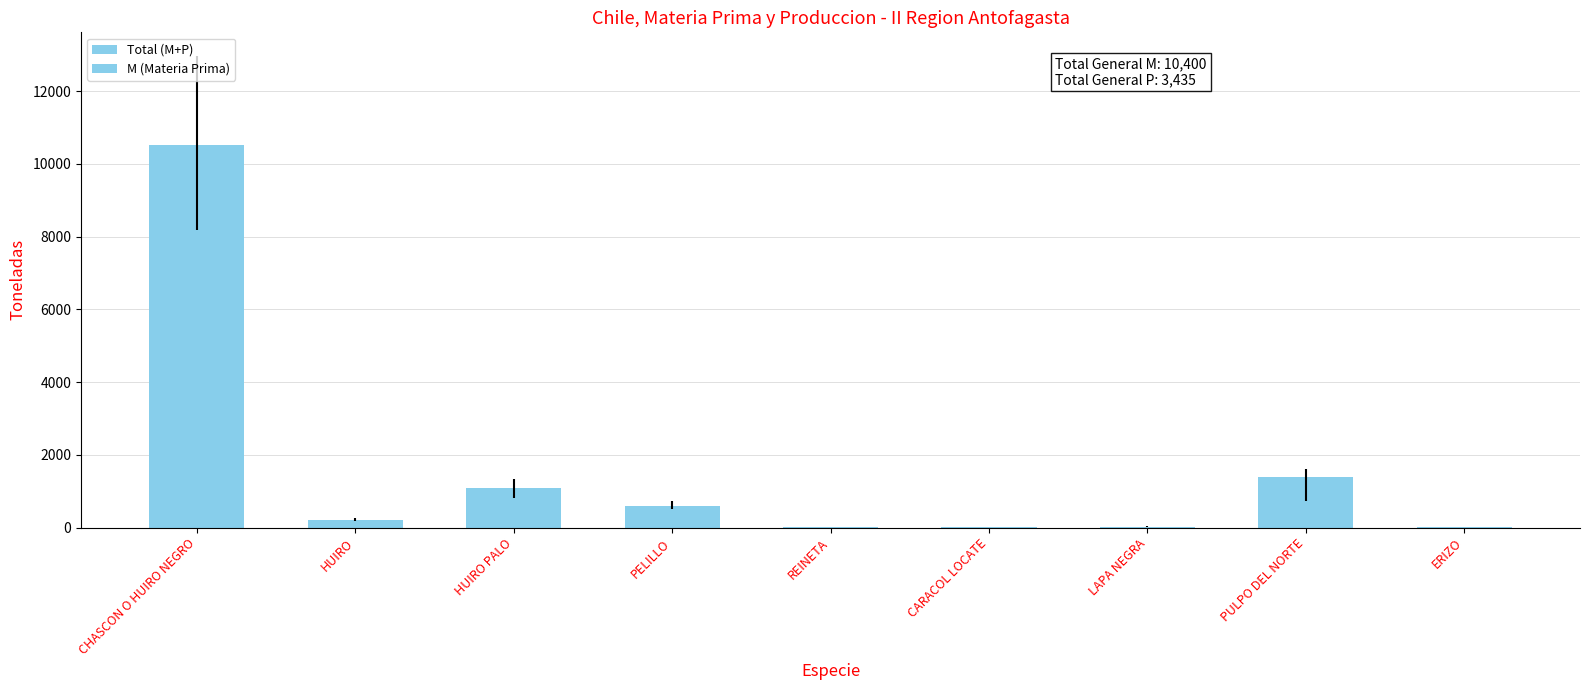

What is the minimum value for M (Materia Prima)?

2